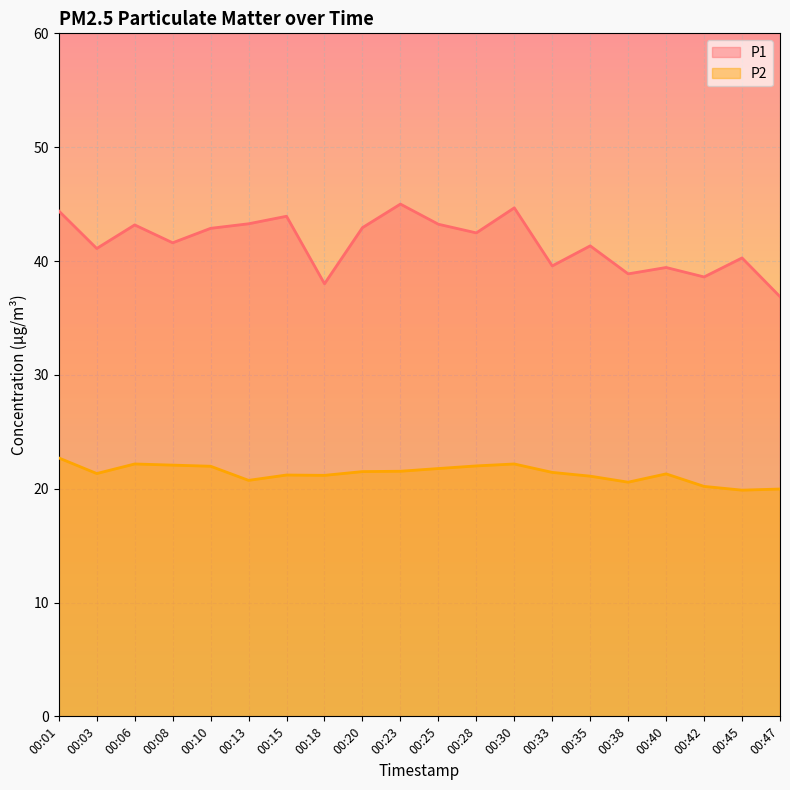

Between 00:08 and 00:42, which series saw the biggest shift?

P1